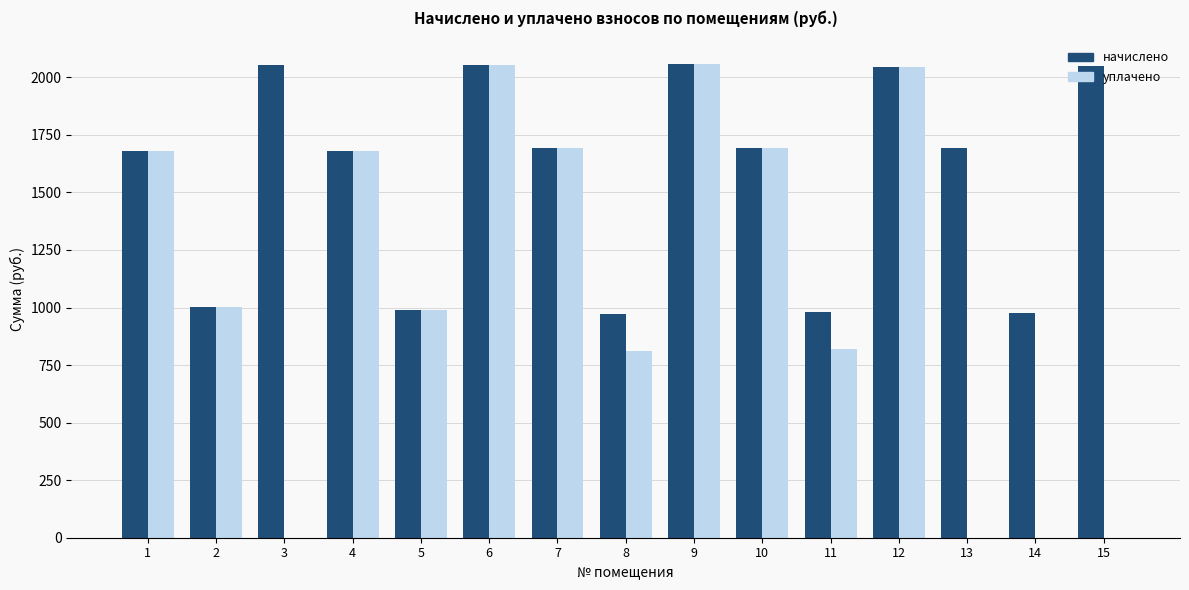

Are the bars grouped side by side (vs. stacked)?

Yes